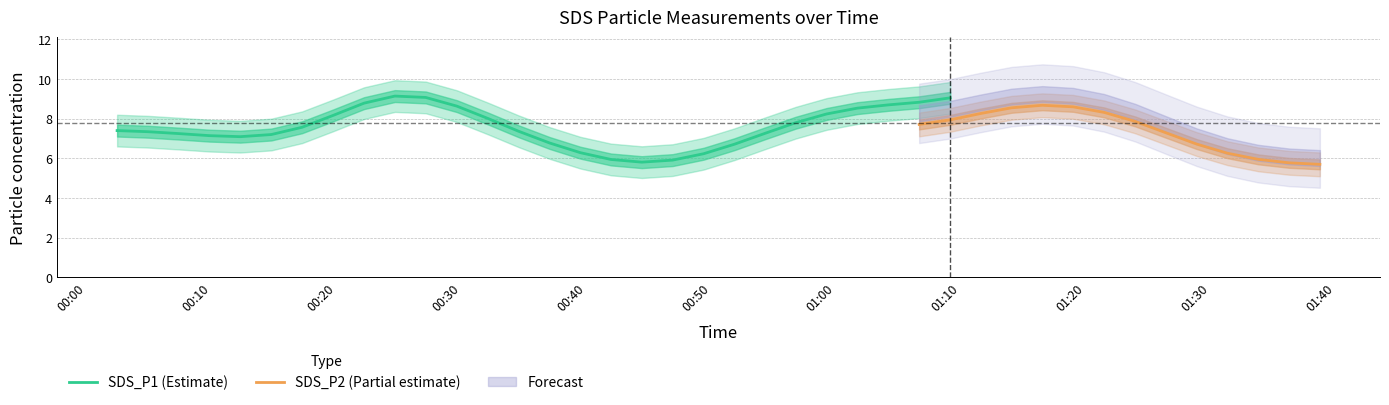

What is the minimum value for SDS_P1 (Estimate)?

5.8